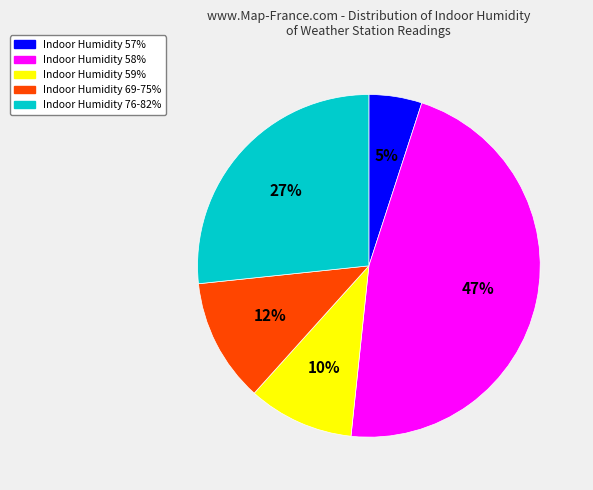

To the nearest percent, what is the difference between the largest and smallest slice percentages?

42%